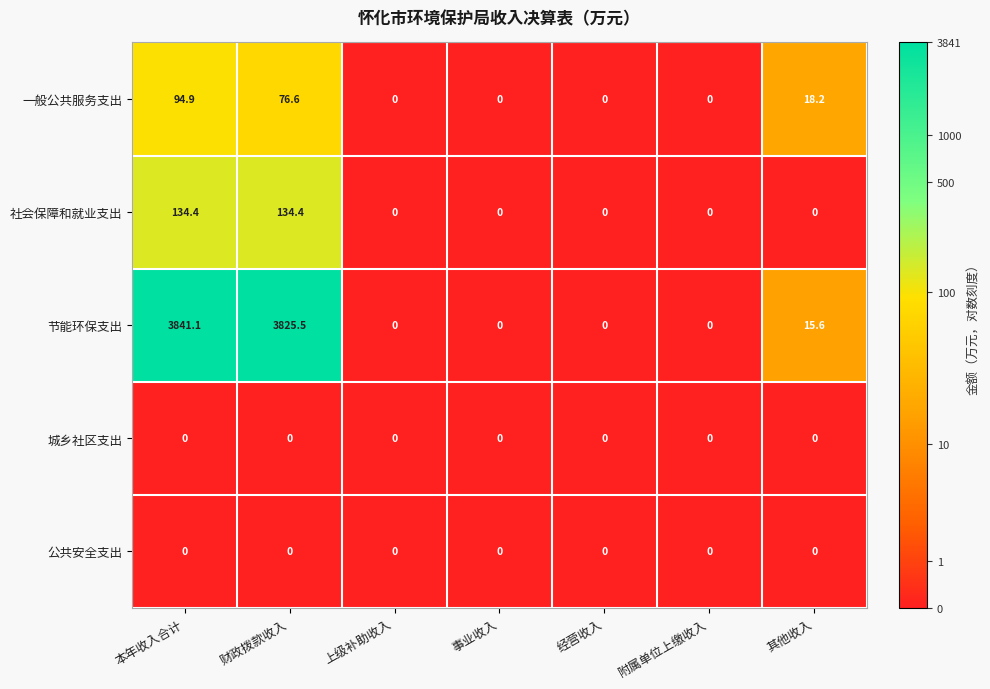

The value of 一般公共服务支出 at 其他收入 is 29.8. True or false?

False